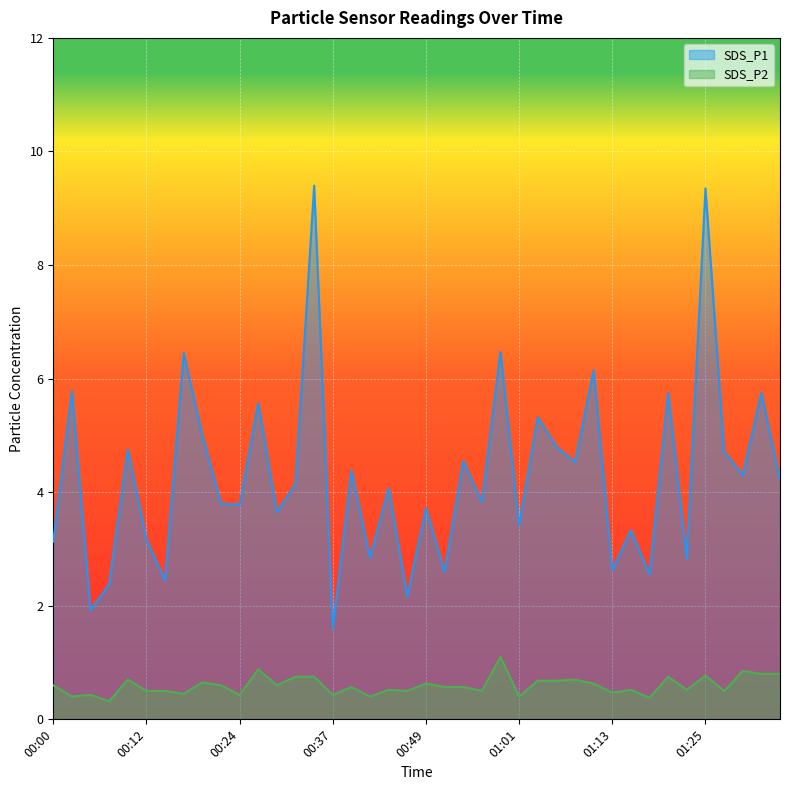

What is the average value of the SDS_P1 series?

4.3